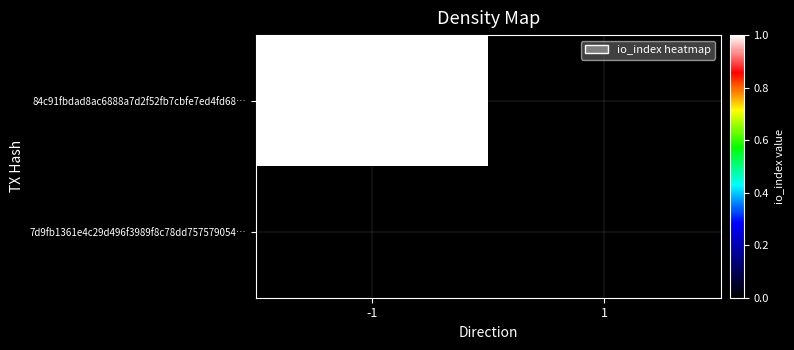

Which series changed the most between -1 and 1?

84c91fbdad8ac6888a7d2f52fb7cbfe7ed4fd68…